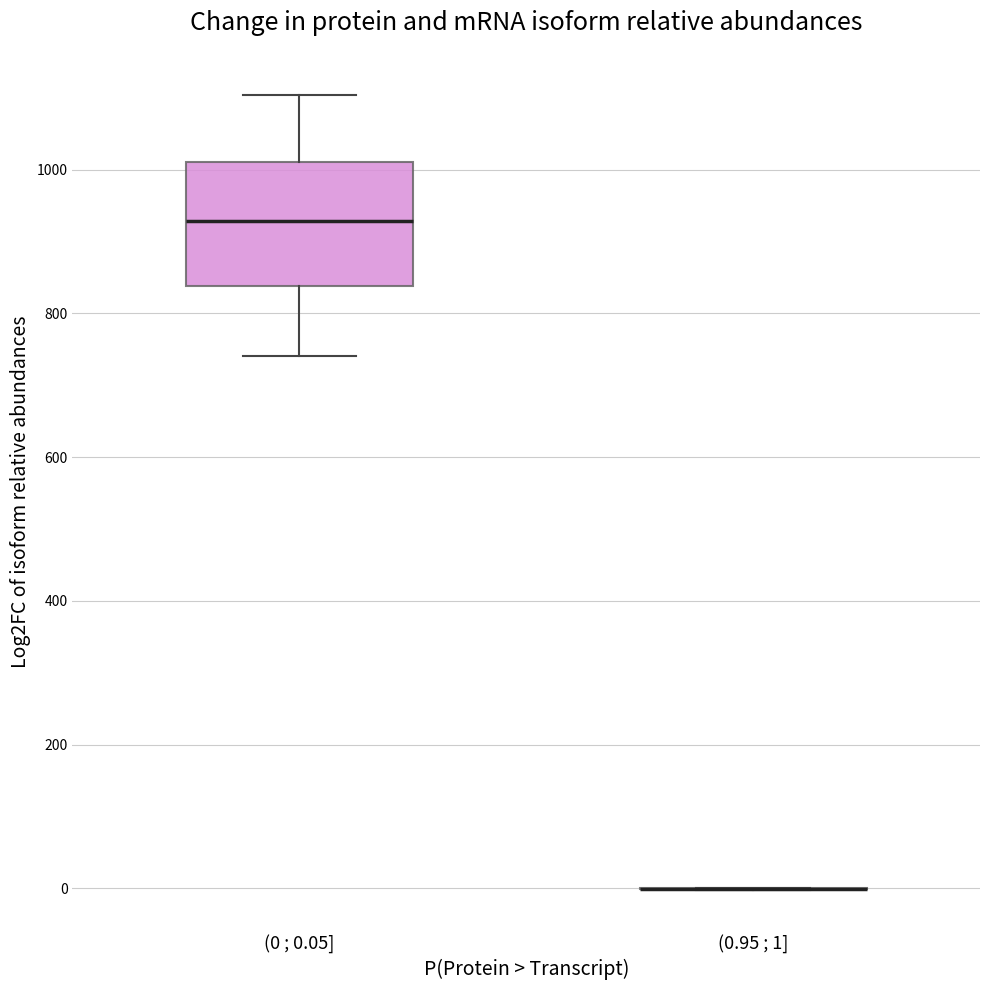

Comparing the boxes themselves (not the whiskers), which one is the tallest?

(0 ; 0.05]